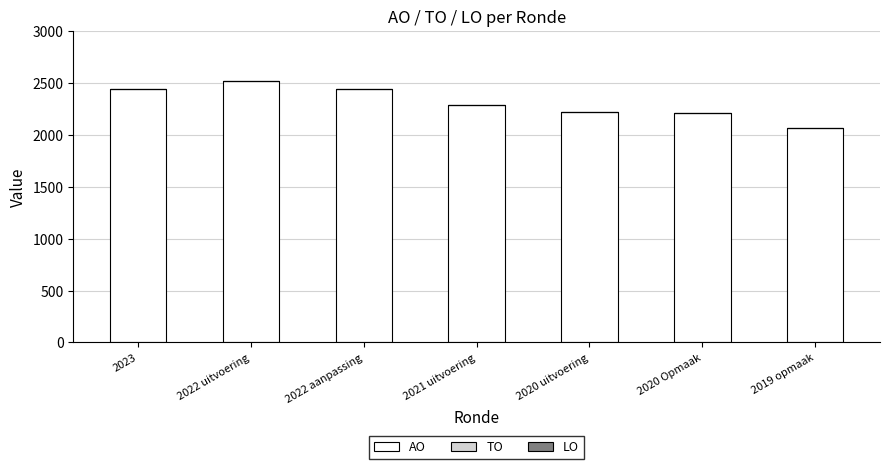

How many bars are there in total?

7